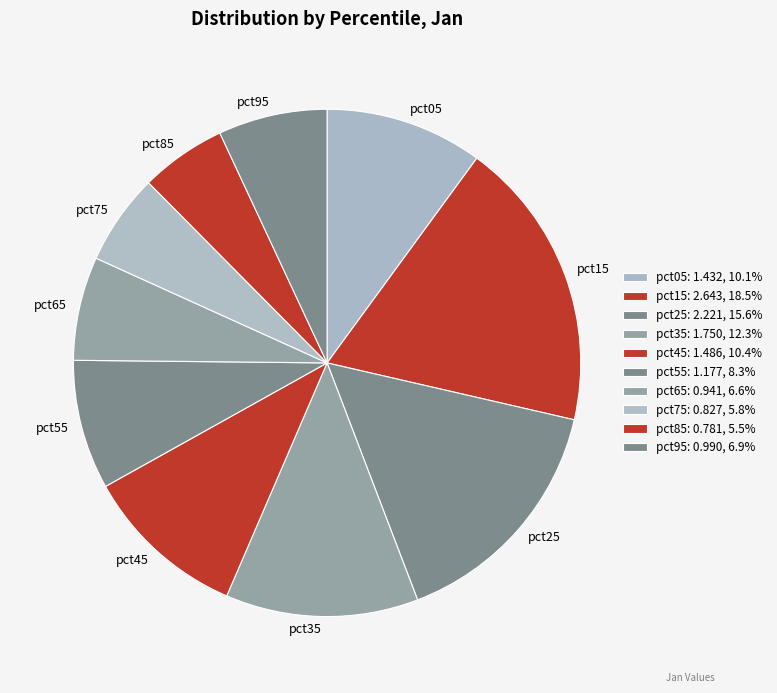

True or false: pct85 accounts for 5% of the total.

True